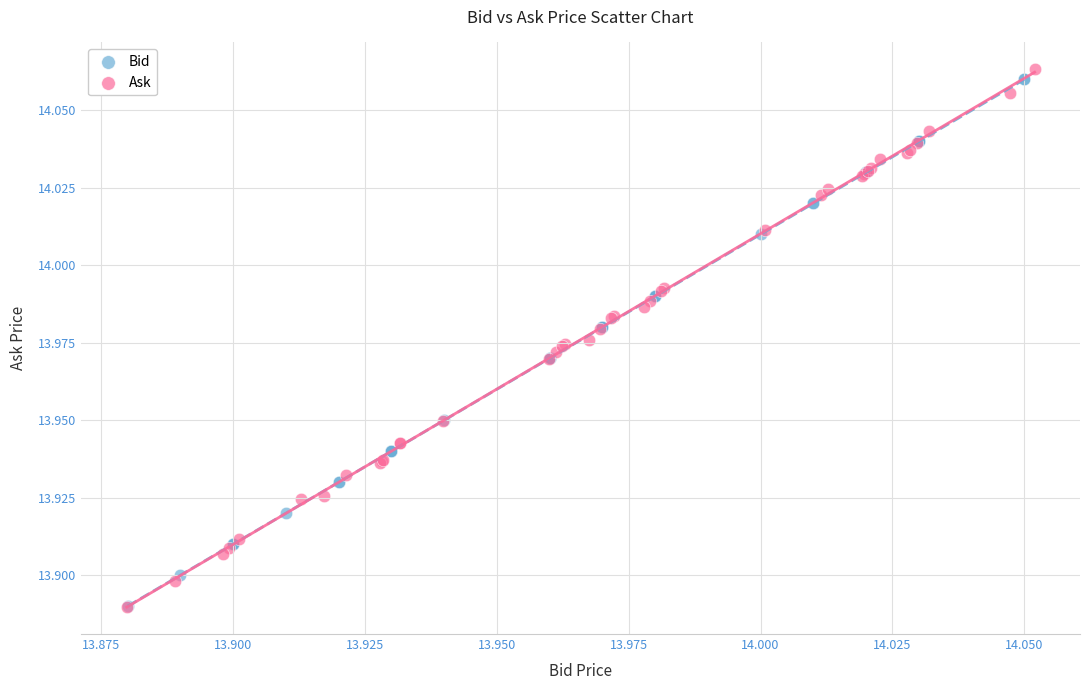

Which series has the widest spread of Y values?

Ask